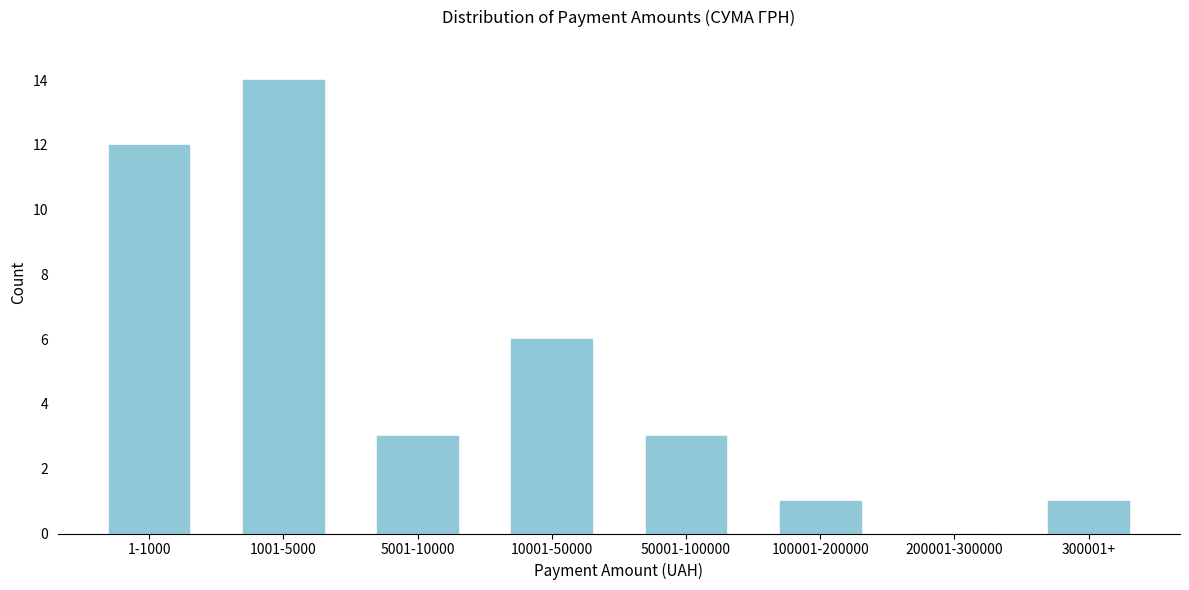

Reading left to right, extract all data points from this chart.

1-1000=12	1001-5000=14	5001-10000=3	10001-50000=6	50001-100000=3	100001-200000=1	200001-300000=0	300001+=1